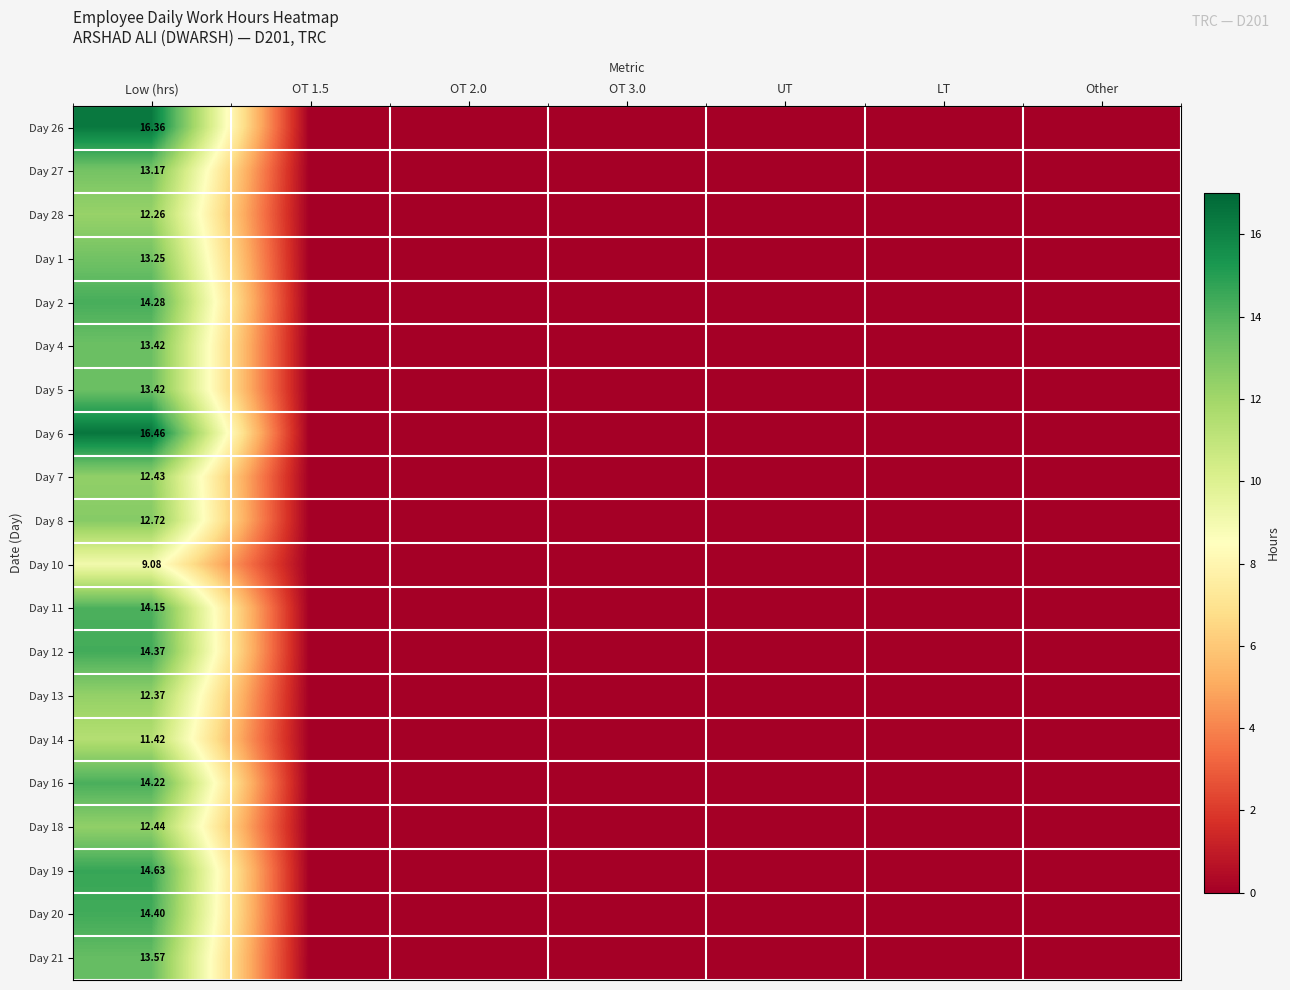

How many categories are shown in the chart?

7